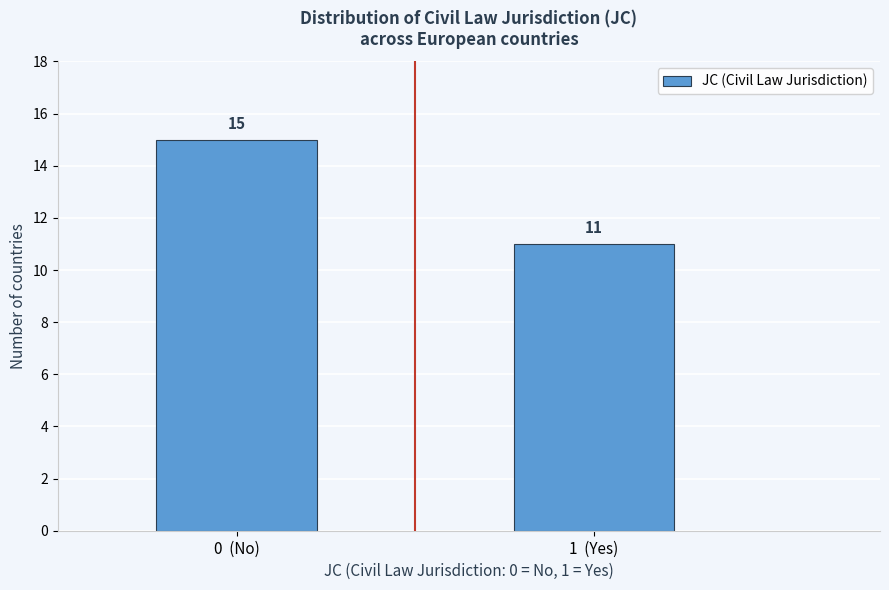

Reading right to left, transcribe all the data shown in this chart.

1  (Yes)=11	0  (No)=15